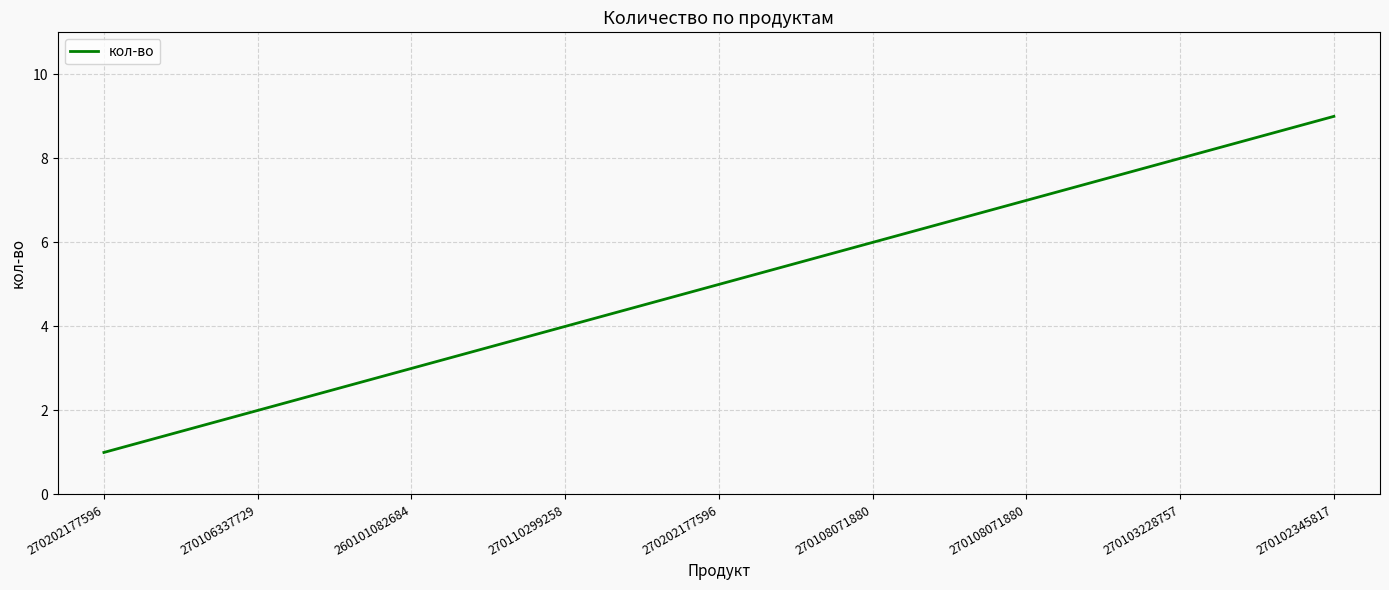

True or false: the data shows 2 at 270106337729.

True